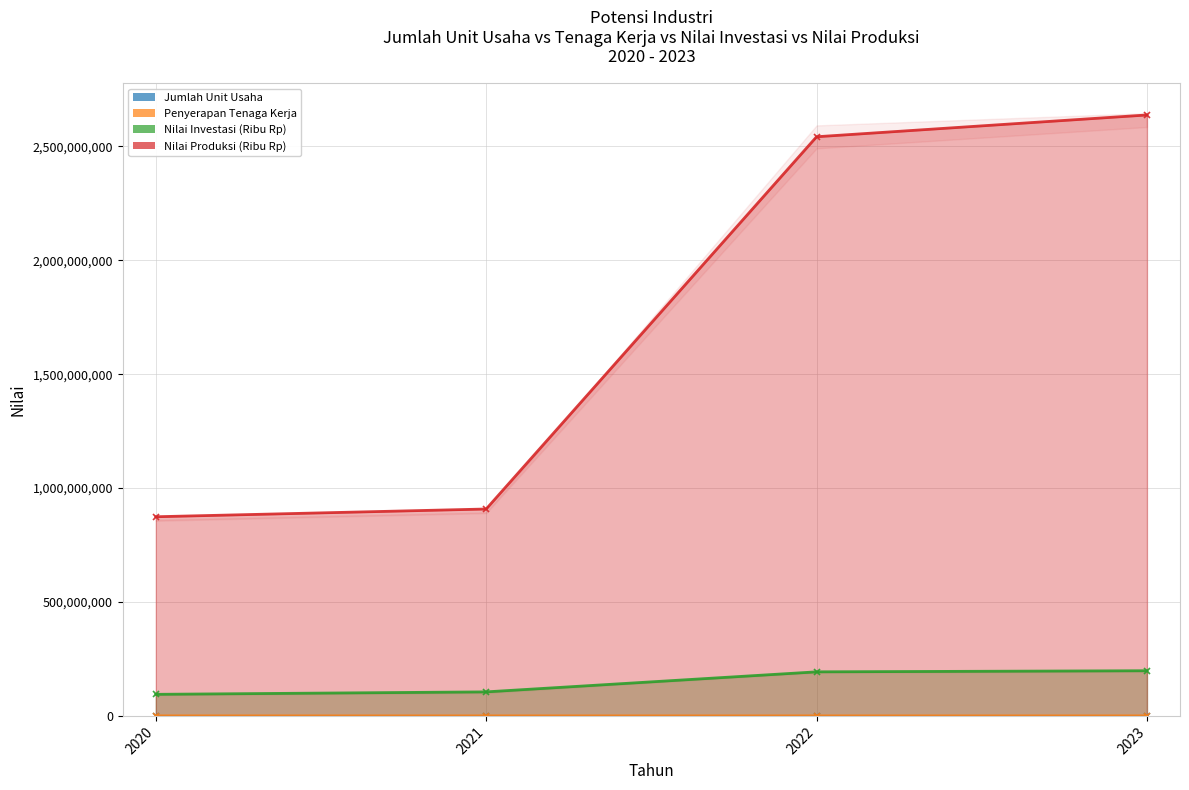

Is the value of Jumlah Unit Usaha at 2022 greater than the value of Penyerapan Tenaga Kerja at 2021?

No